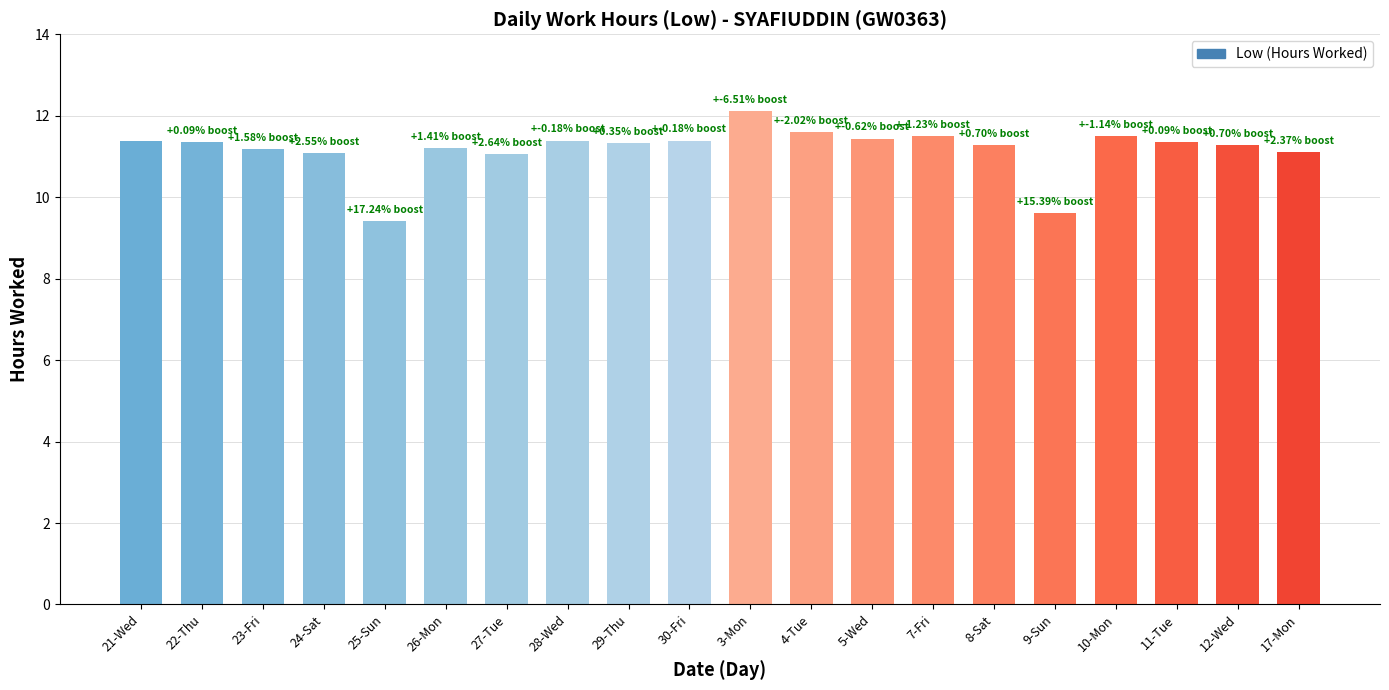

Are the bars horizontal?

No